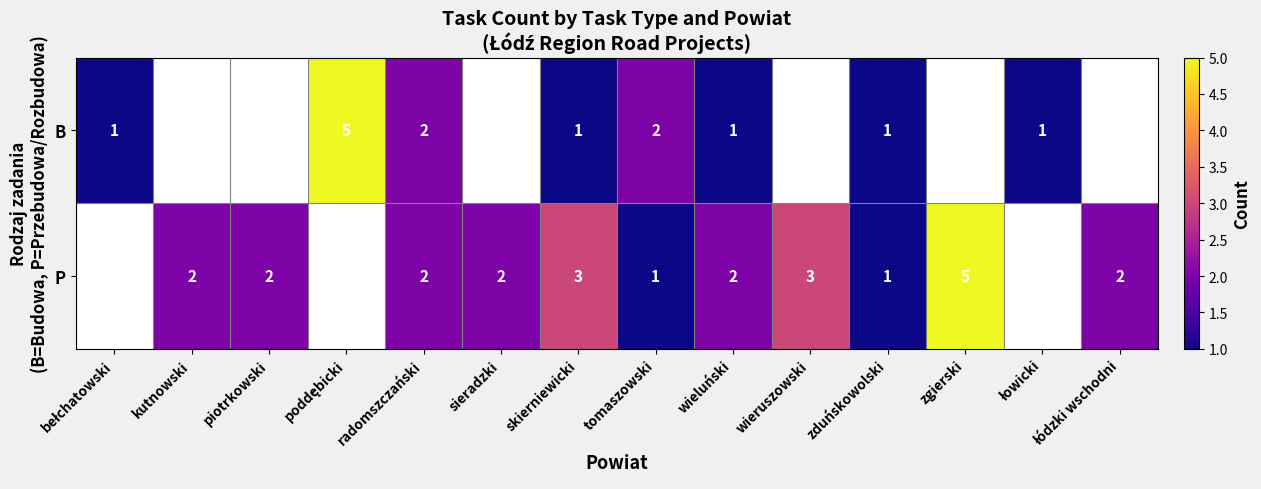

Between poddębicki and tomaszowski, which is larger?

poddębicki